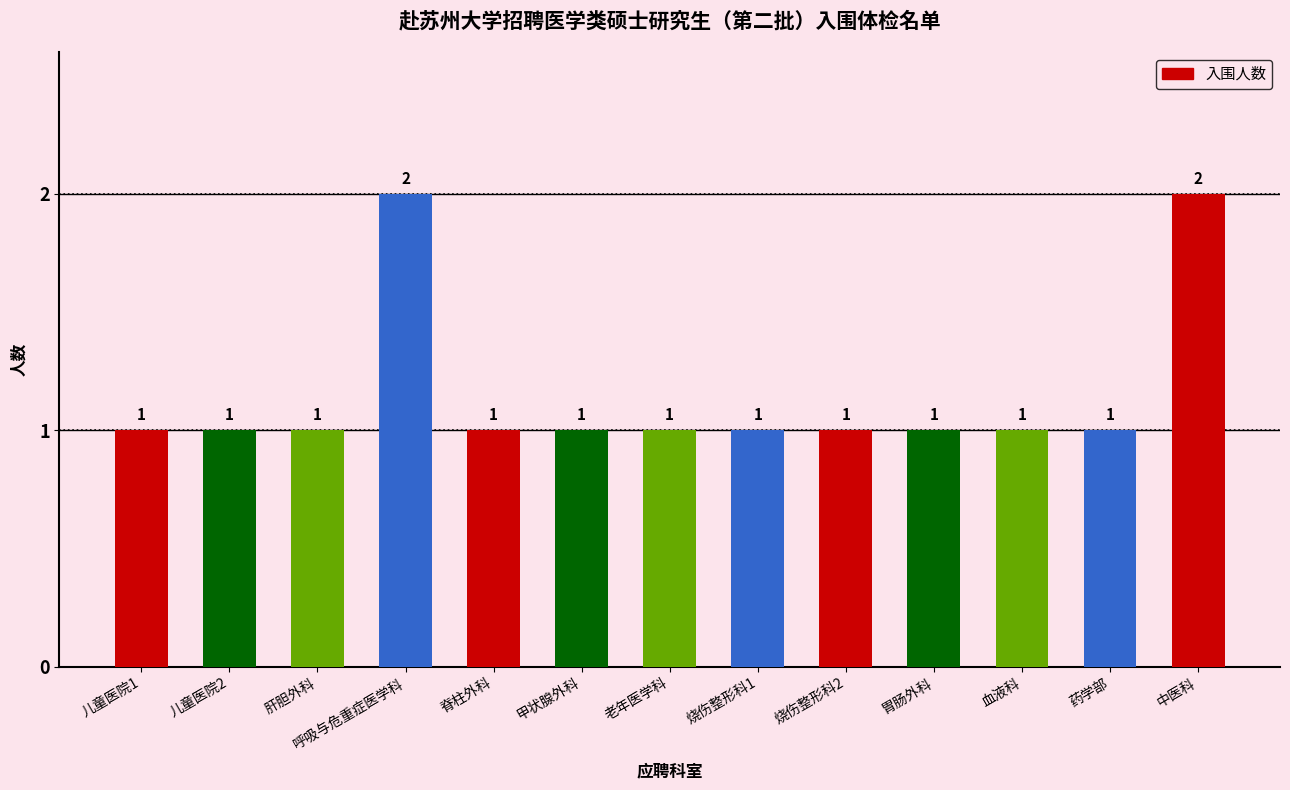

How many values are between 1 and 2?

13